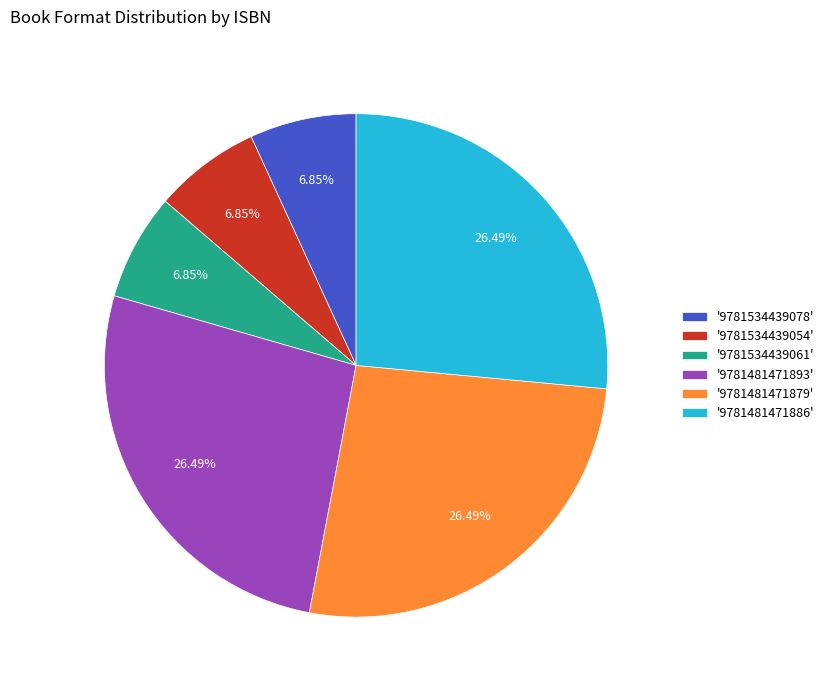

Approximately how many times larger is the value at '9781481471893' compared to '9781481471886'?

1.0